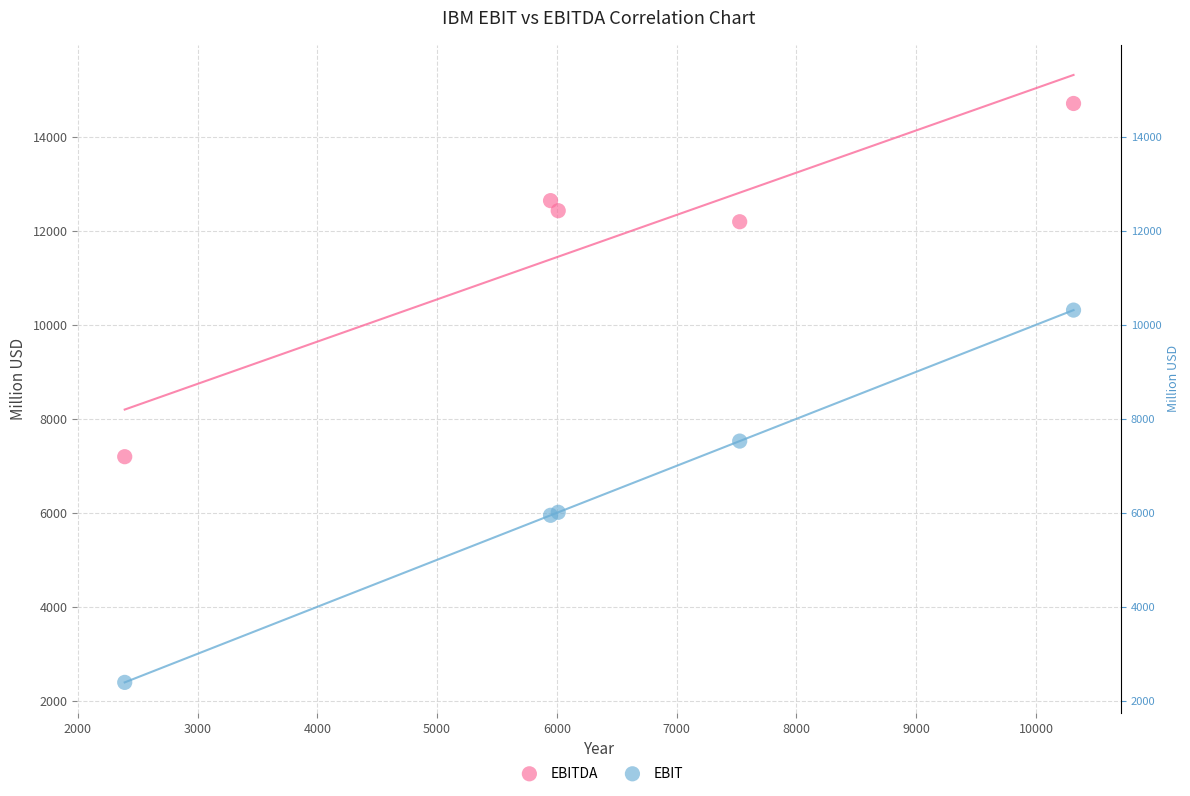

Which series reaches the maximum Y coordinate?

EBITDA